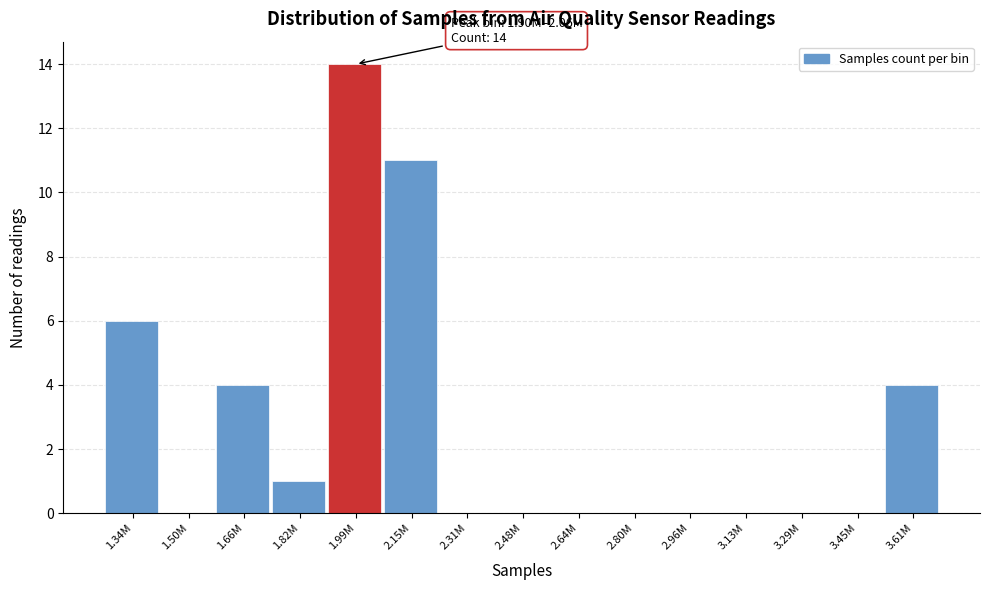

What is the change in value from 1.99M to 3.13M?

-14